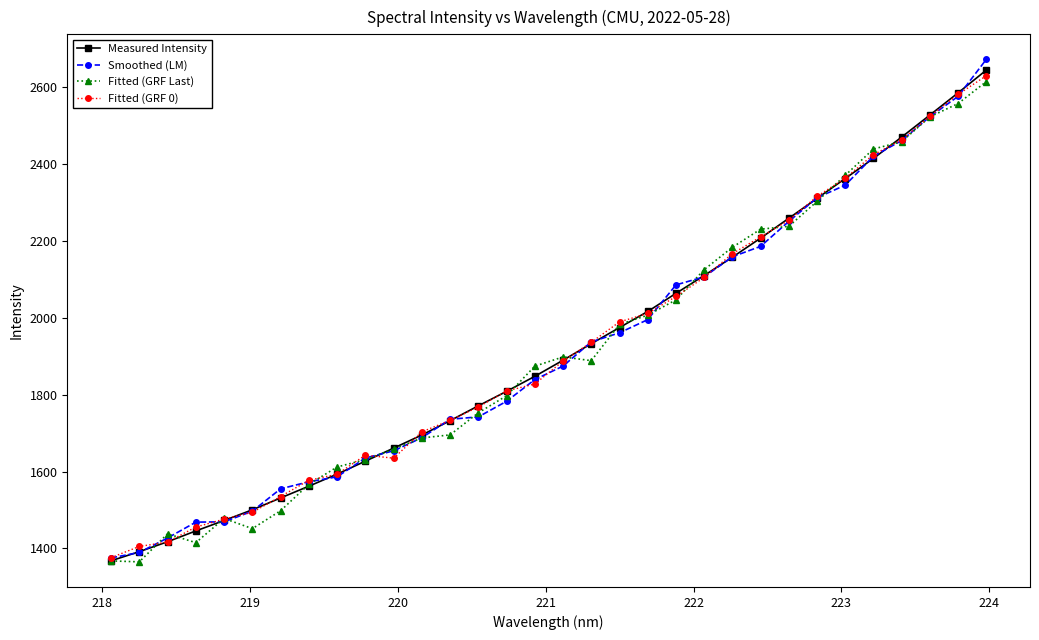

What is the highest value of the Fitted (GRF Last) series?

2613.0